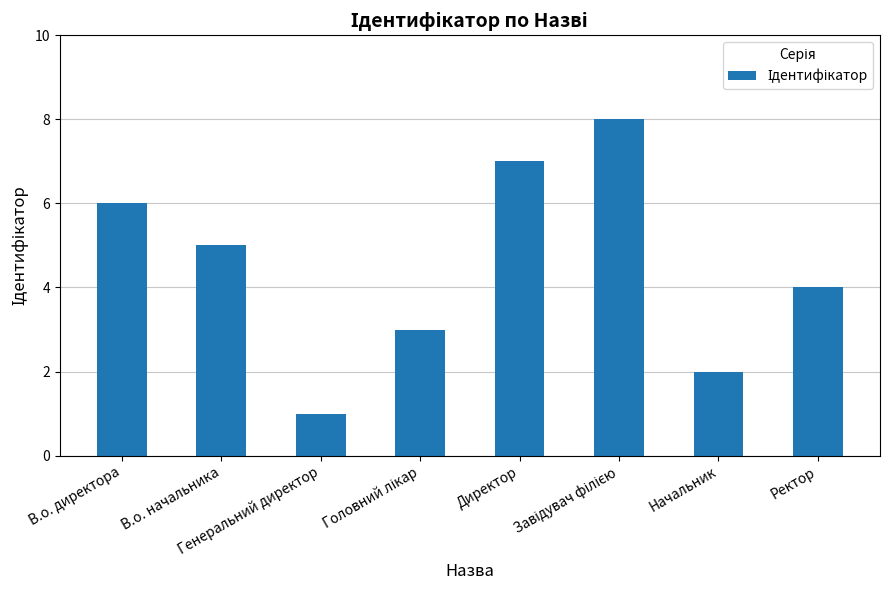

What is the change in value from В.о. директора to В.о. начальника?

-1